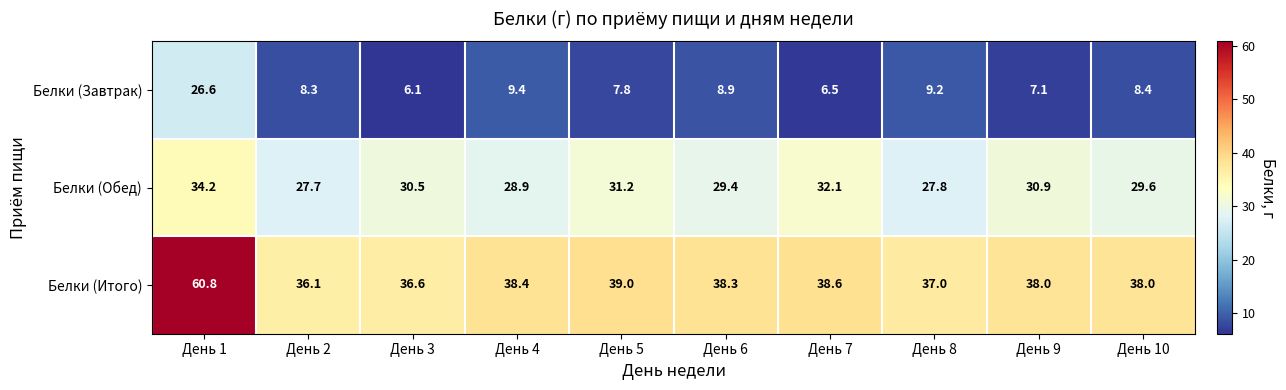

Which category has the lowest value in the Белки (Итого) series?

День 2